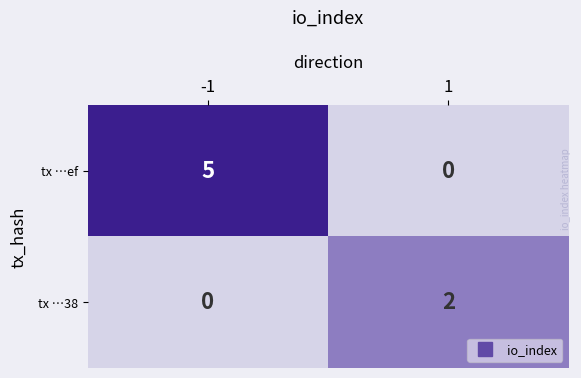

Reading left to right, list all the values displayed in this chart.

tx …ef: -1=5	1=0
tx …38: -1=0	1=2